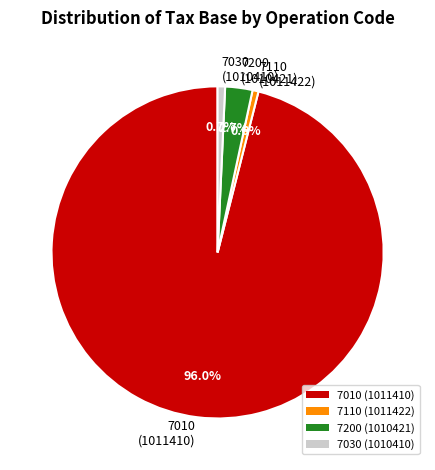

Which has a higher value, 7110 or 7010?

7010